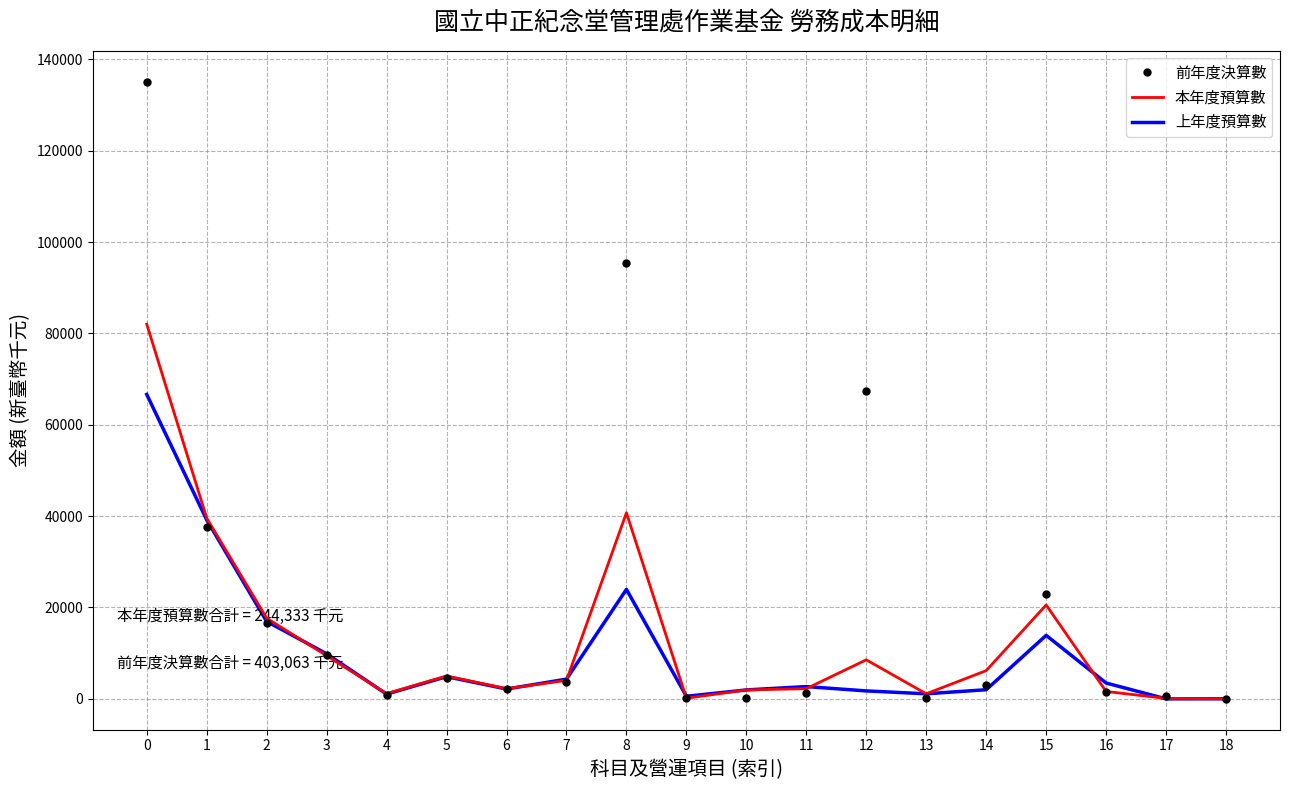

Which series has the largest total across all categories?

前年度決算數